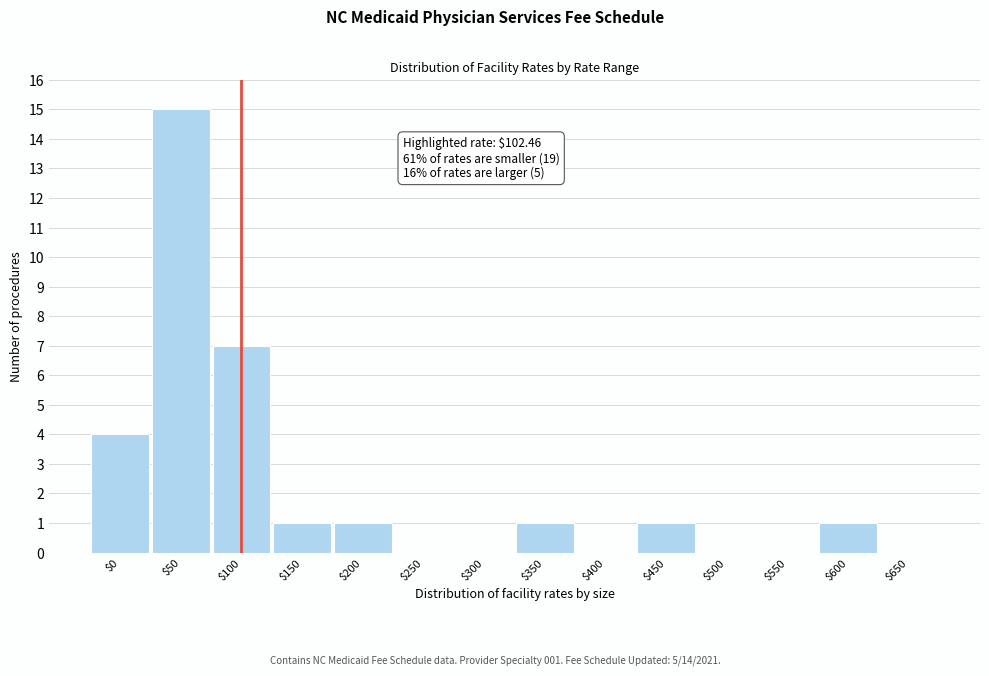

What is the sum of all values?

31